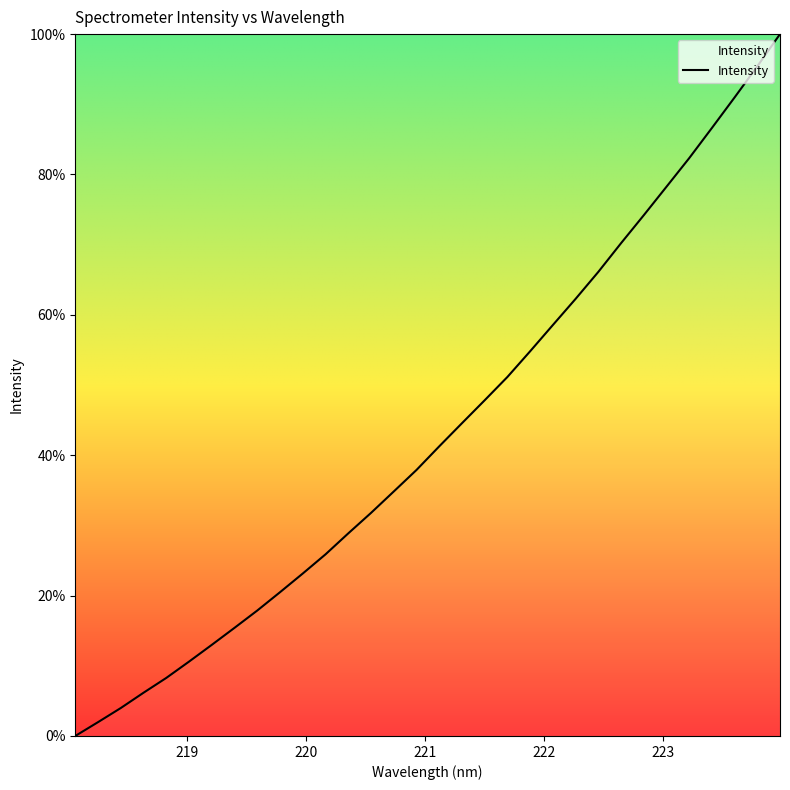

What is the maximum value shown in the chart?

100.0